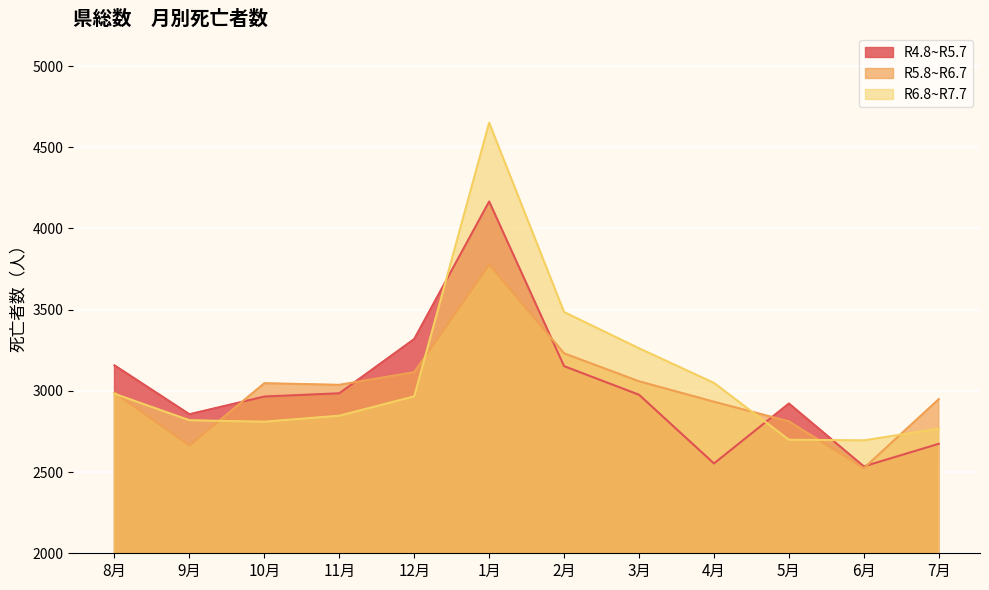

How many interior local peaks does the R5.8~R6.7 series have?

2